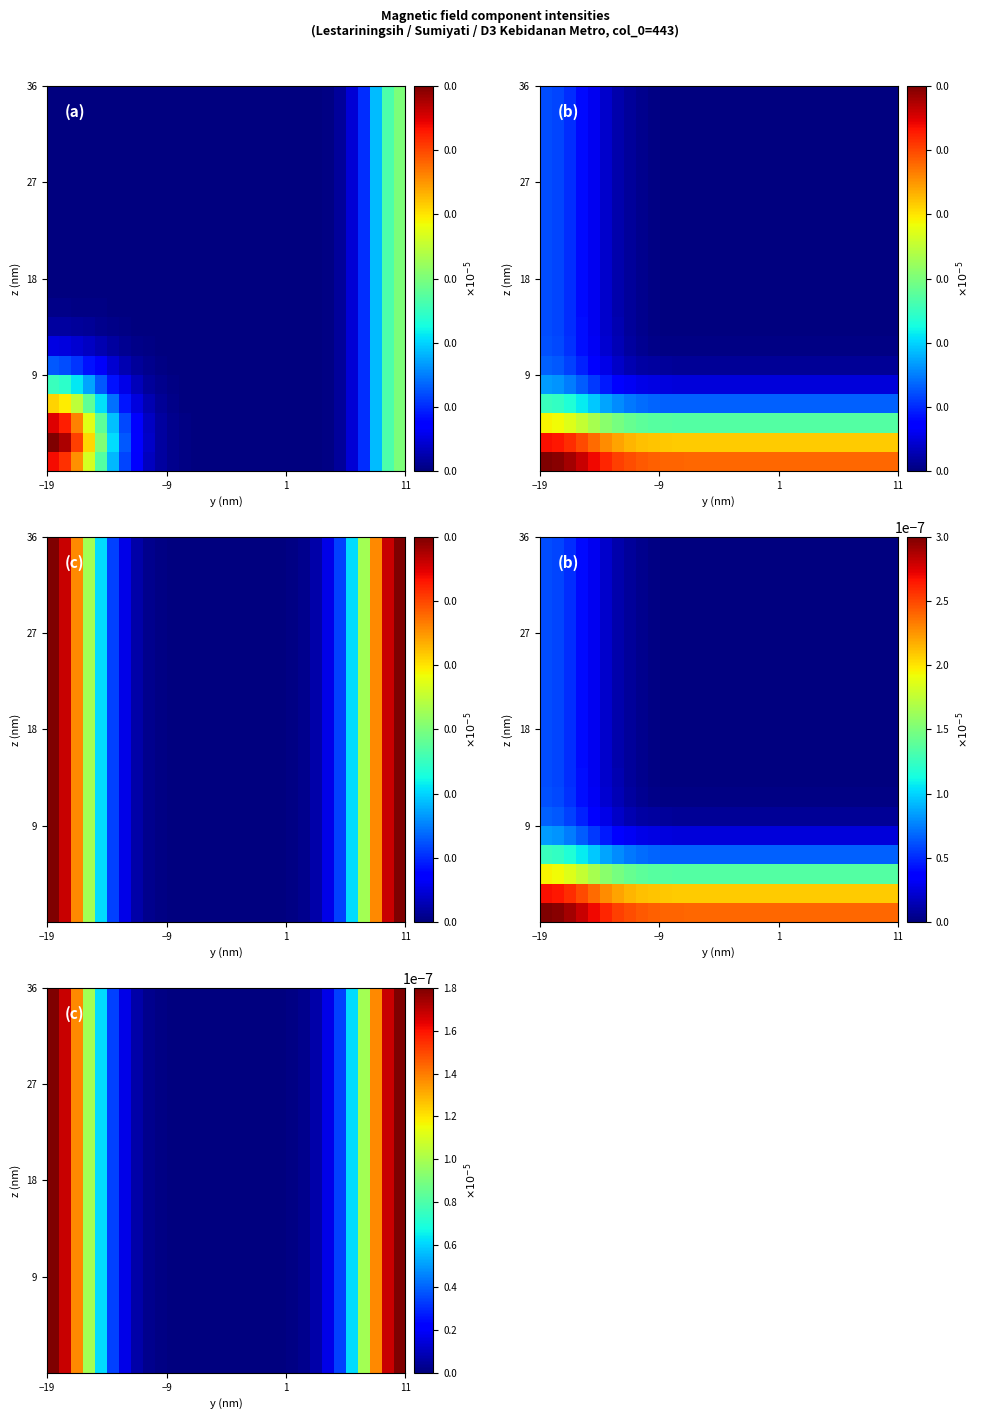

At how many categories does at least one series exceed 0?

30